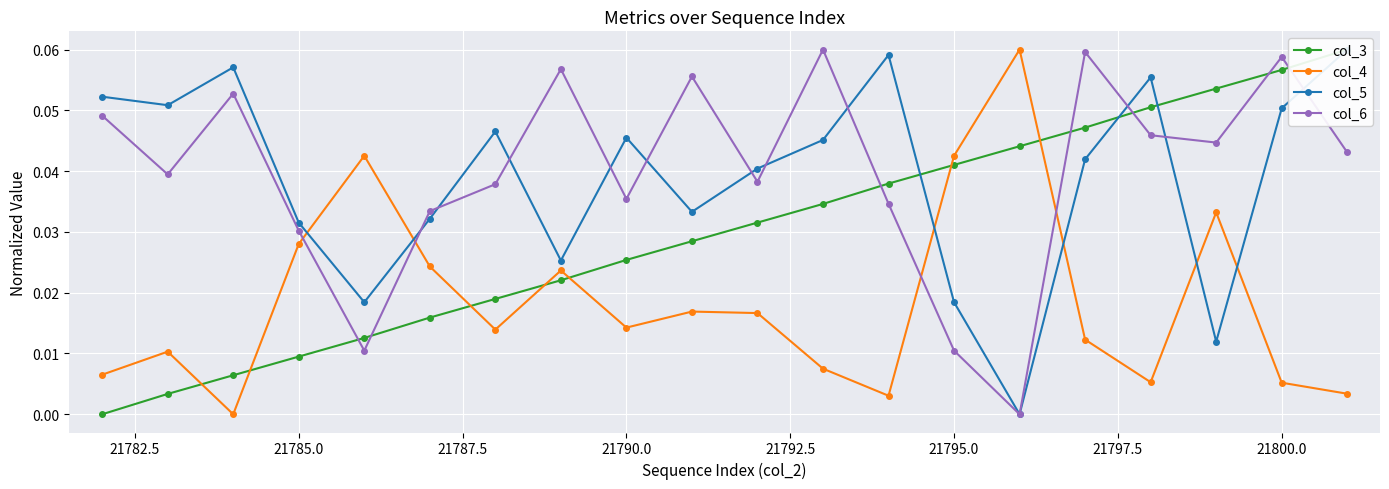

True or false: col_3 and col_4 cross at least once.

True